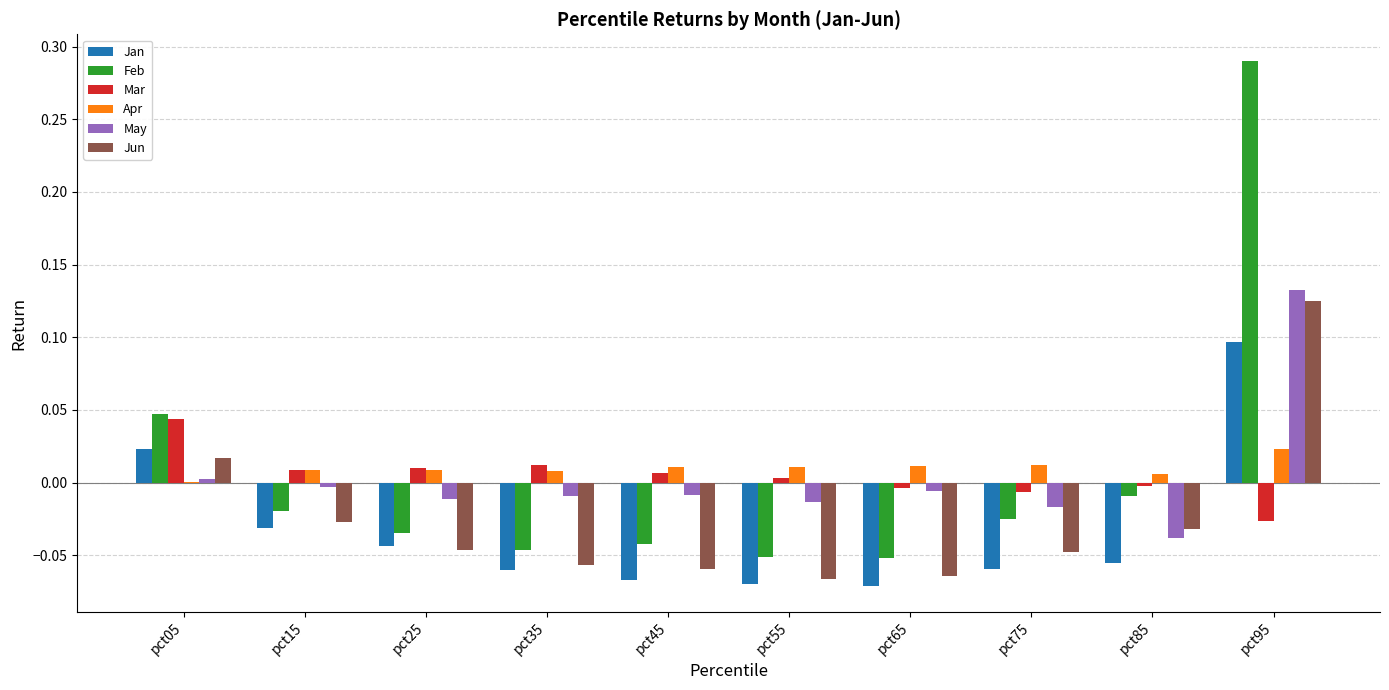

True or false: Mar has a value of 0.0 at pct55.

True